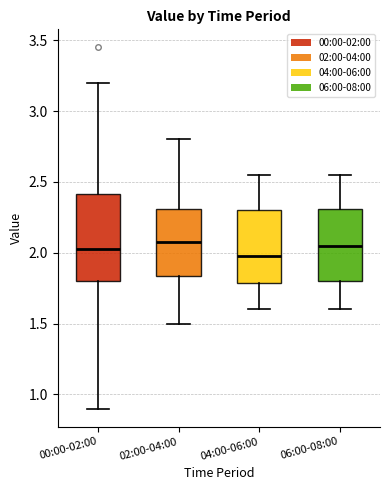

Reading left to right, transcribe this box plot: for each box, give where its median line is, the range the box spans, and where its two whiskers end, as read against the y-axis. The values are not printed on the chart, so give them approximately, as read against the axis.

00:00-02:00: median 2.05, box 1.80 to 2.40, whiskers 0.90 to 3.20
02:00-04:00: median 2.10, box 1.85 to 2.30, whiskers 1.50 to 2.80
04:00-06:00: median 2.00, box 1.80 to 2.30, whiskers 1.60 to 2.55
06:00-08:00: median 2.05, box 1.80 to 2.30, whiskers 1.60 to 2.55